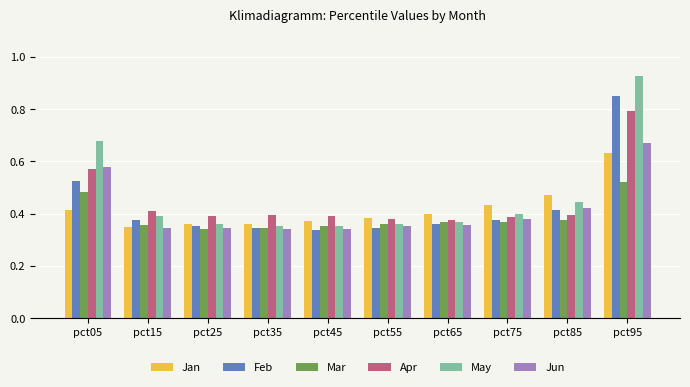

The value of Apr at pct55 is 0.4. True or false?

True